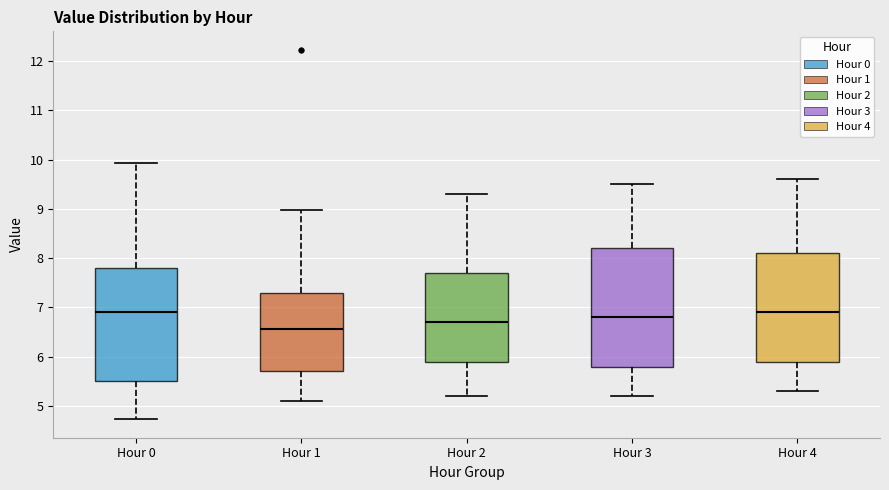

Where is the lower edge of the box for Hour 2 on the y-axis? The values are not printed on the chart, so give them approximately, as read against the axis.

5.9